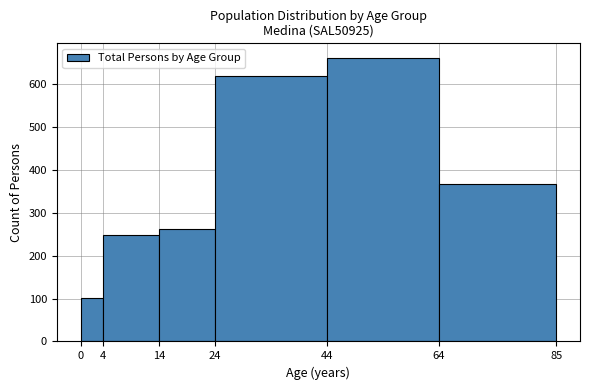

Reading left to right, list every bar in this chart as the range it spans on the x-axis followed by its height. The values are not printed on the chart, so give them approximately, as read against the axis.

0 to 4: 100
4 to 14: 250
14 to 24: 260
24 to 44: 620
44 to 64: 660
64 to 85: 370